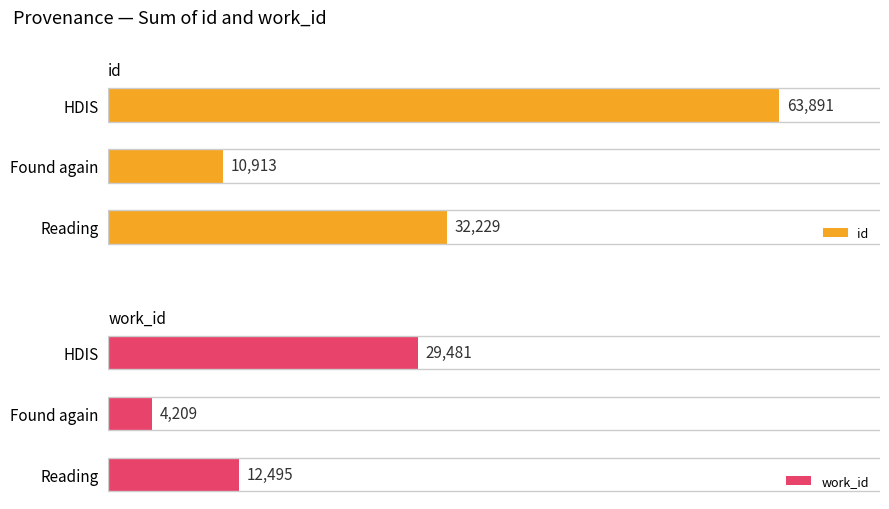

Which category has the lowest value in the id series?

Found again